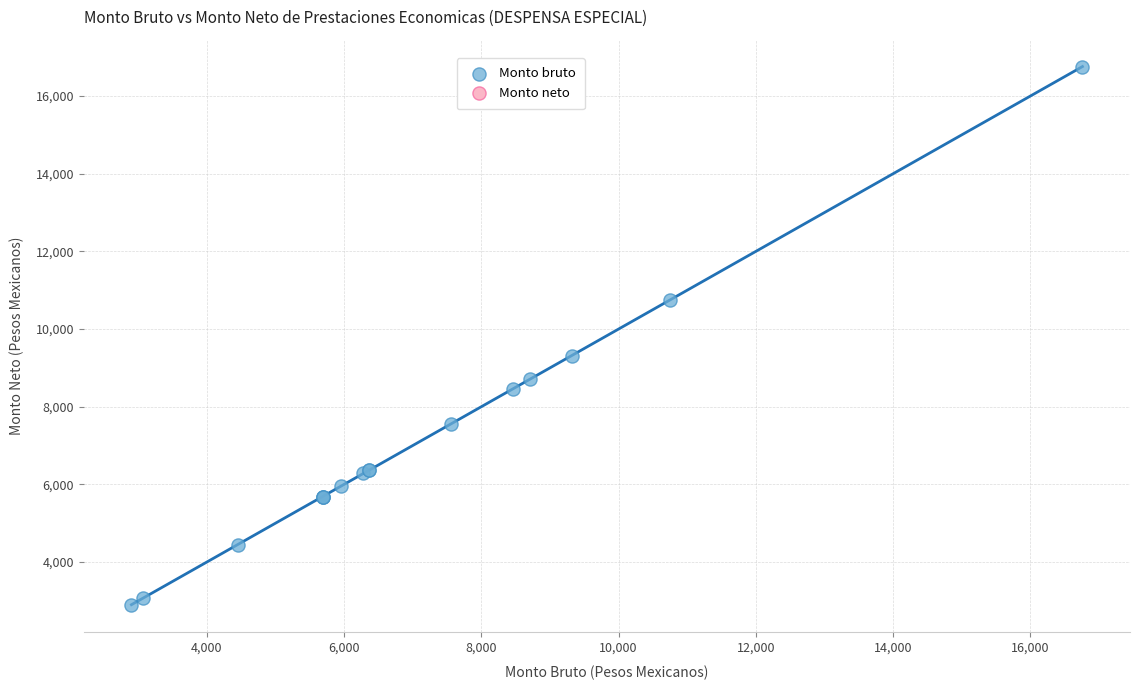

What Y value in the scatter plot is closest to 9830?

9317